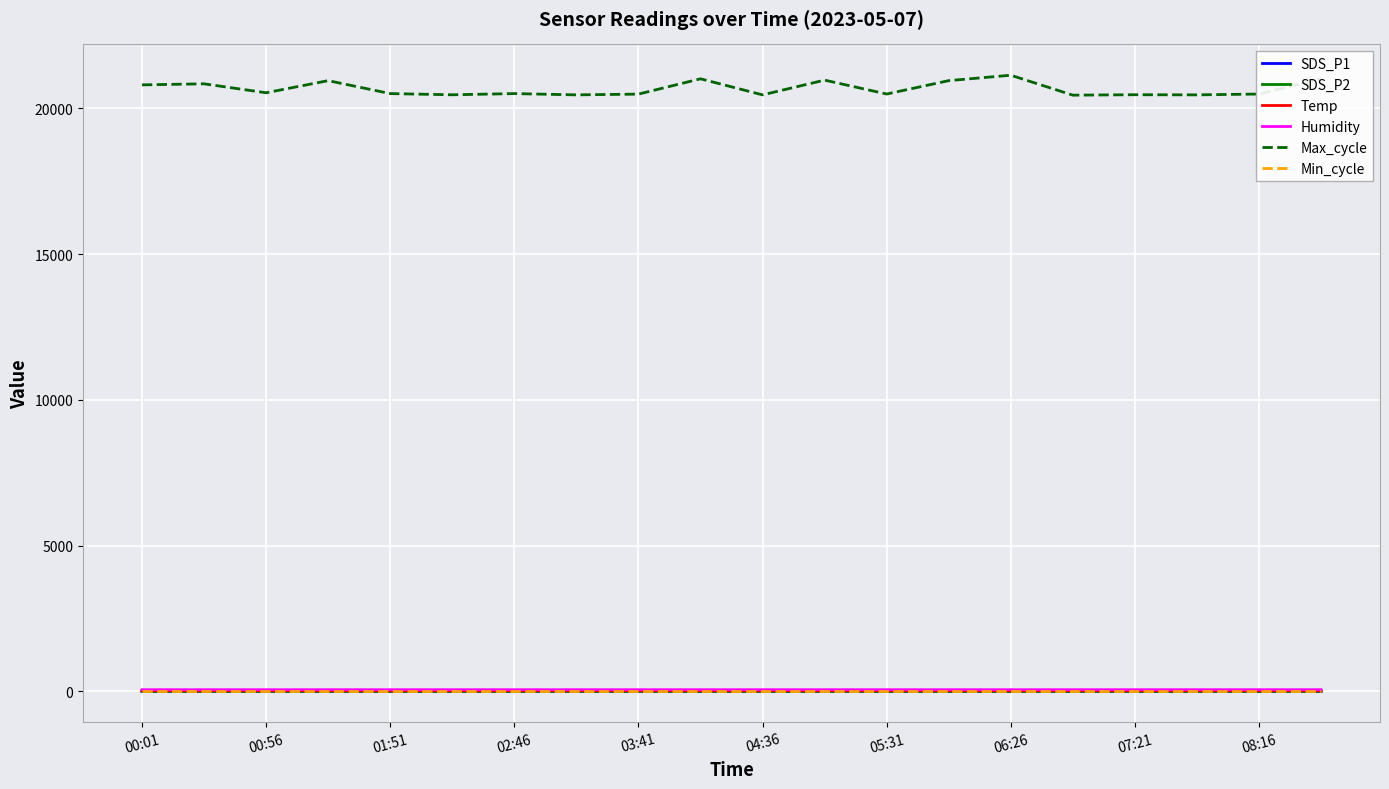

What is the greatest value displayed?

21136.0